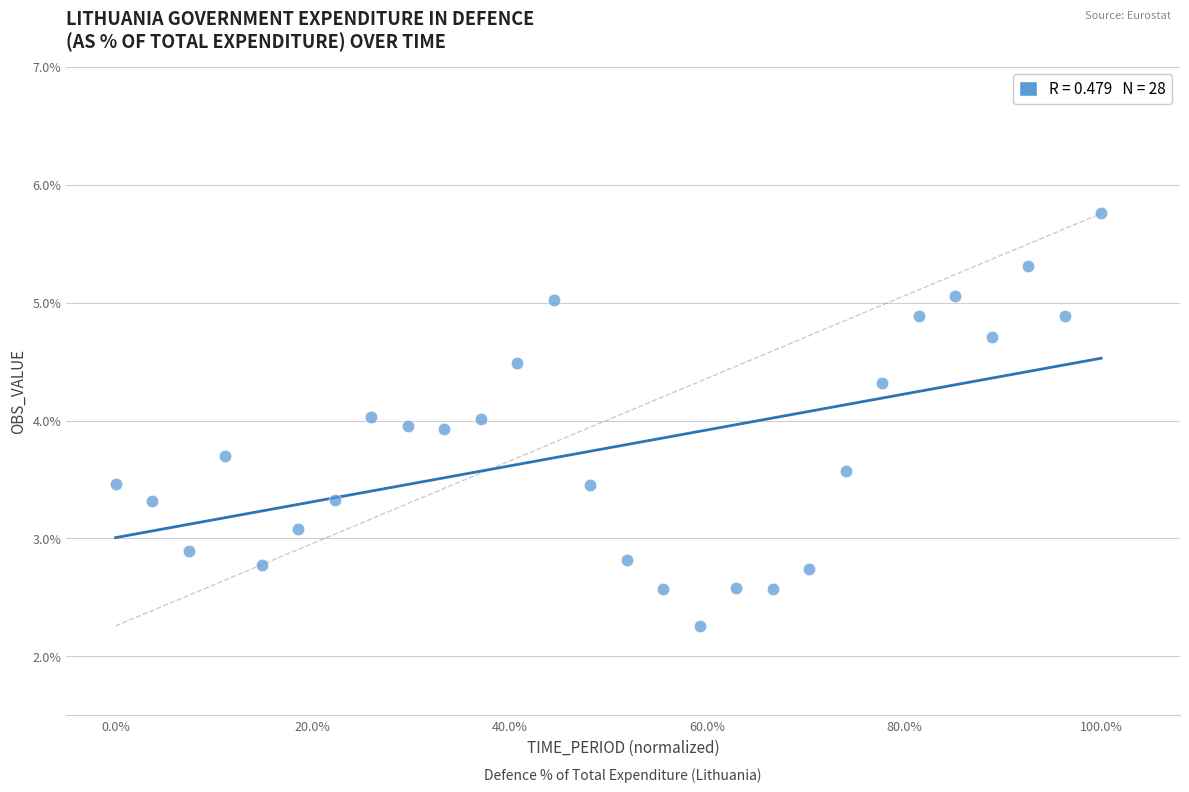

What is the range of Y values (max minus min)?

3.5